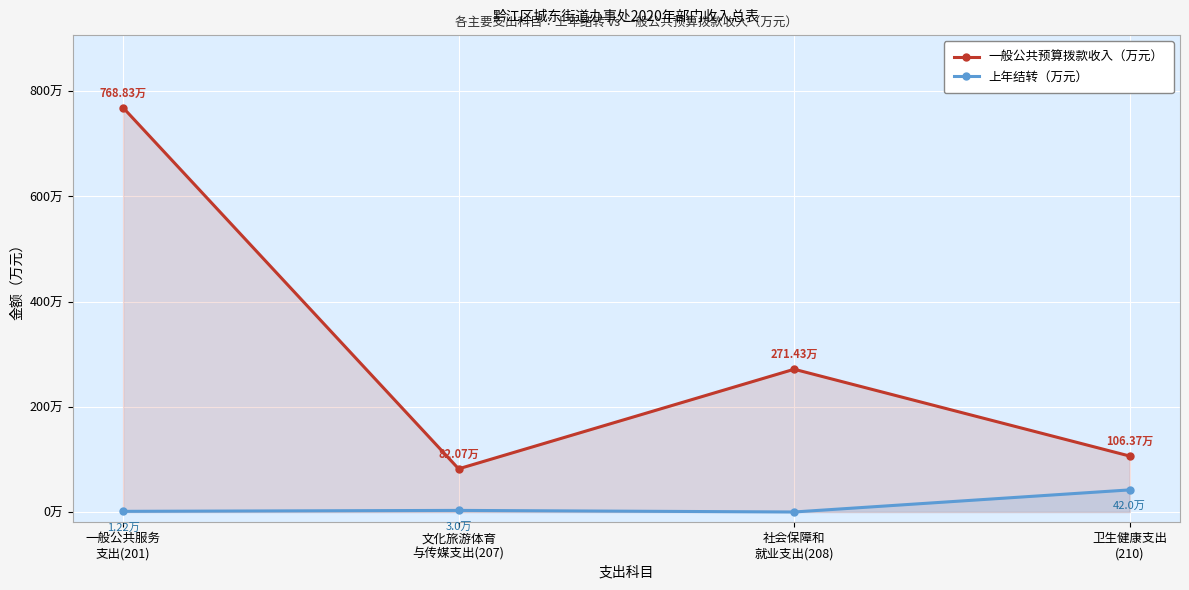

At which label is 一般公共预算拨款收入（万元） closest to 425?

社会保障和
就业支出(208)